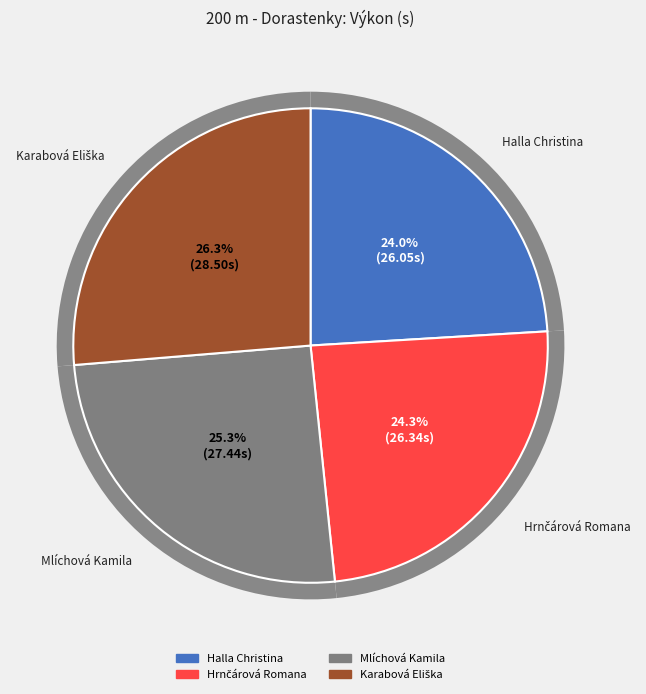

Which slice is the smallest?

Halla Christina